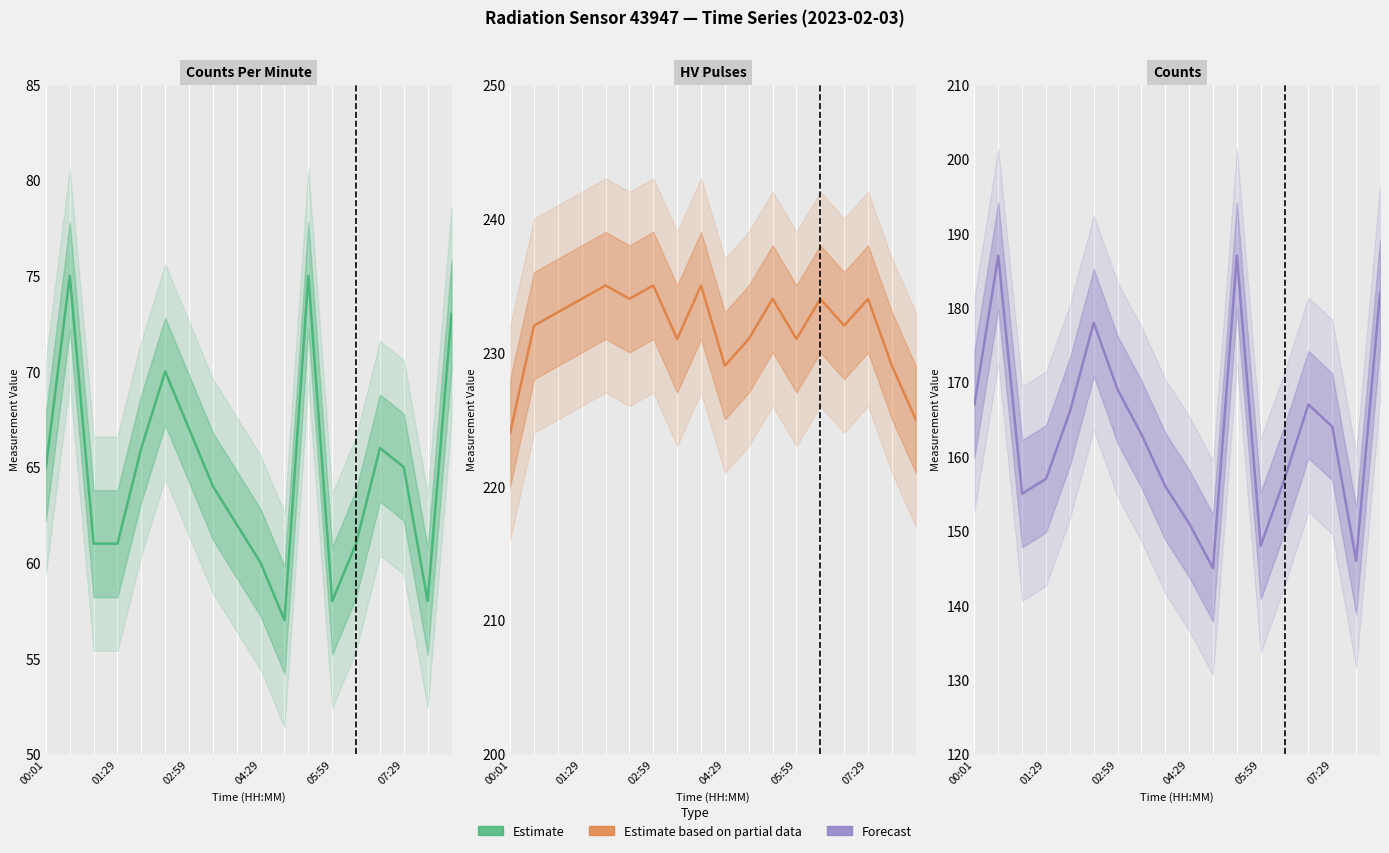

What position from the right is 11?

7